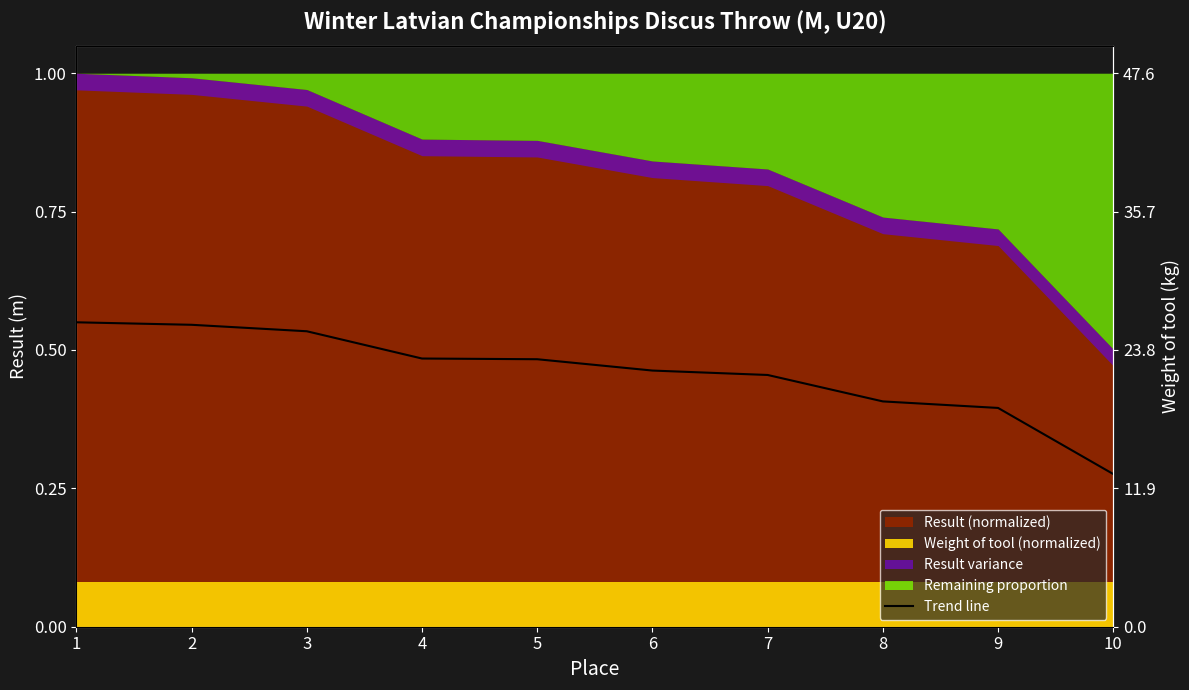

Reading left to right, extract all data points from this chart.

1=0.6	2=0.5	3=0.5	4=0.5	5=0.5	6=0.5	7=0.5	8=0.4	9=0.4	10=0.3